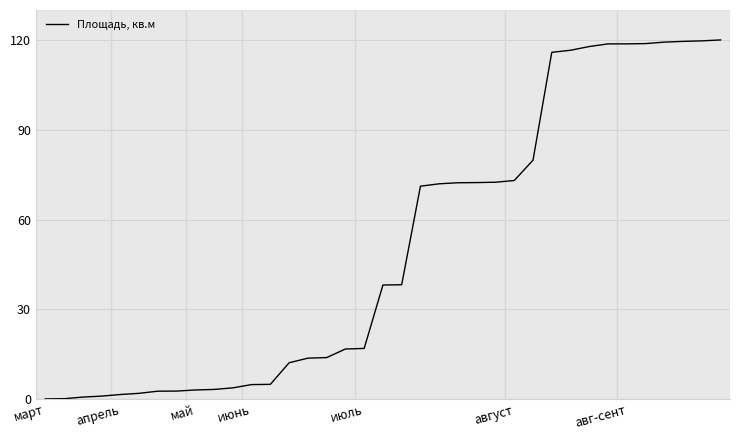

What is the greatest value displayed?

120.0